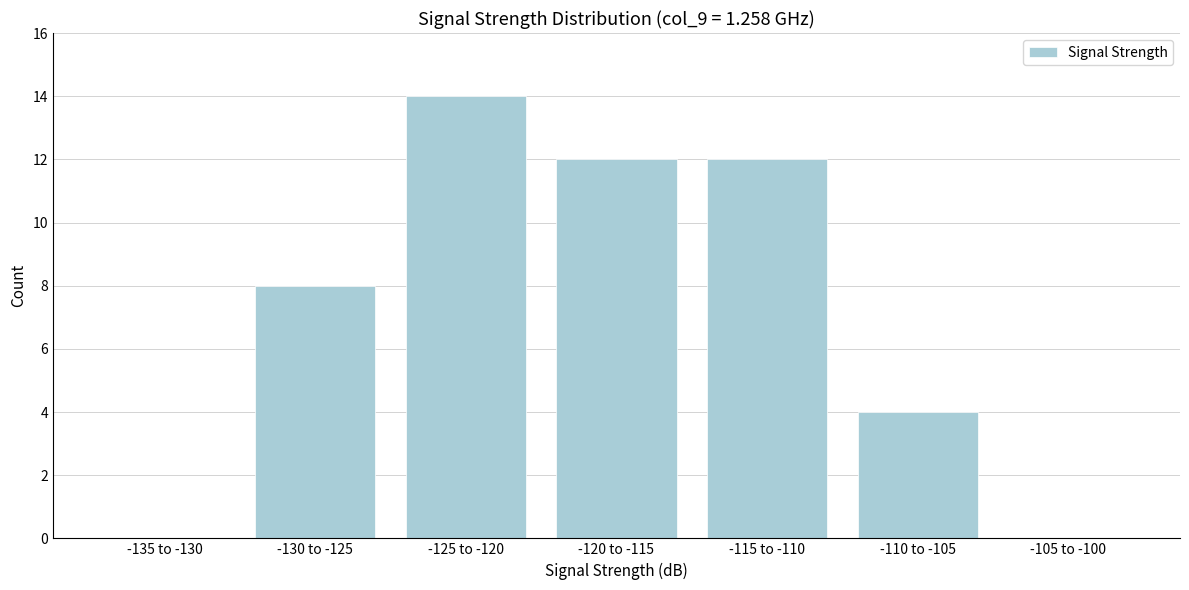

Reading left to right, what are all the values shown in this chart?

-135 to -130=0	-130 to -125=8	-125 to -120=14	-120 to -115=12	-115 to -110=12	-110 to -105=4	-105 to -100=0